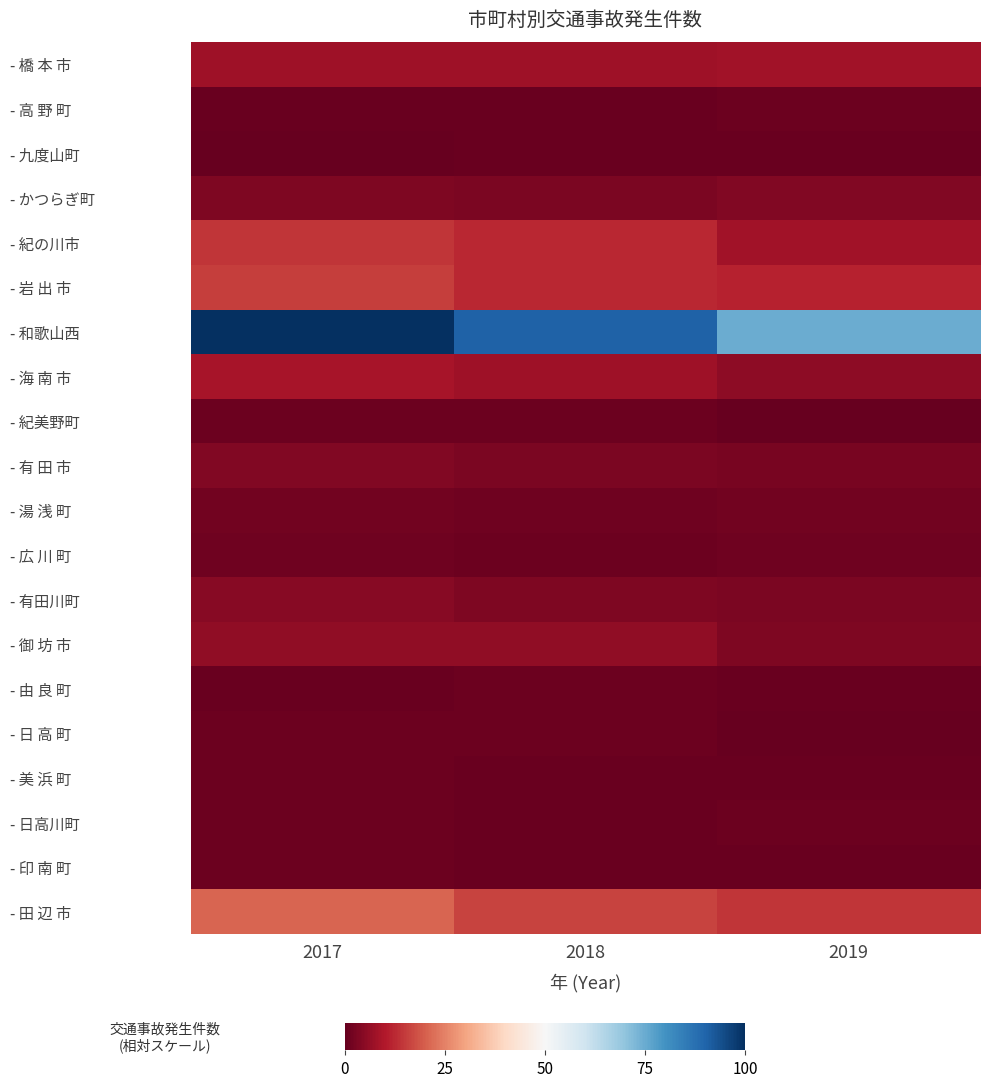

What is the total value across all series at 2017?

193.4